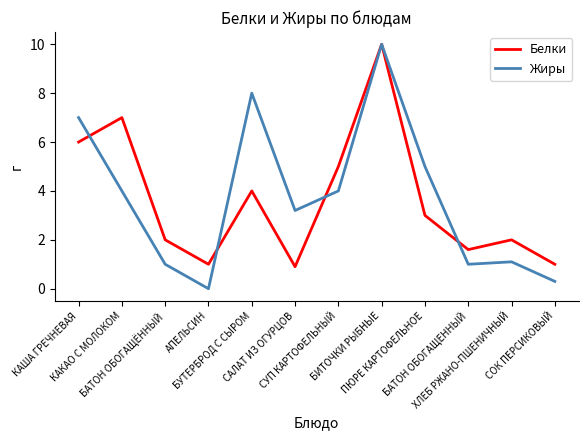

Which series has the widest spread of values?

Жиры